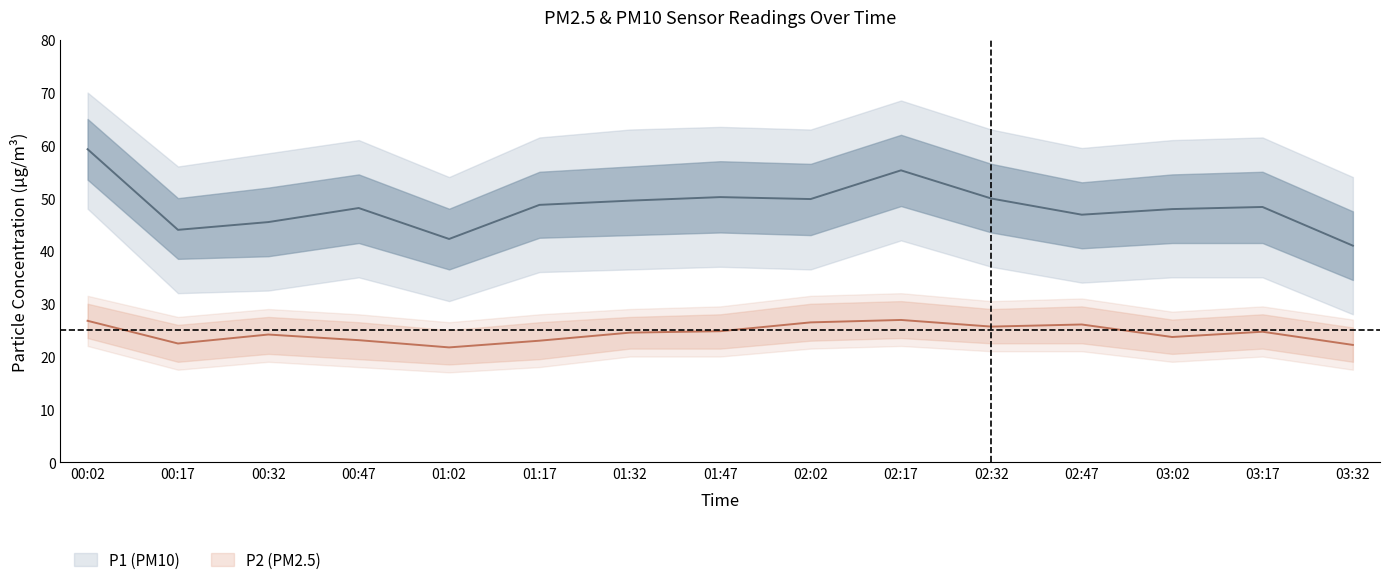

How many lines are shown in the chart?

2